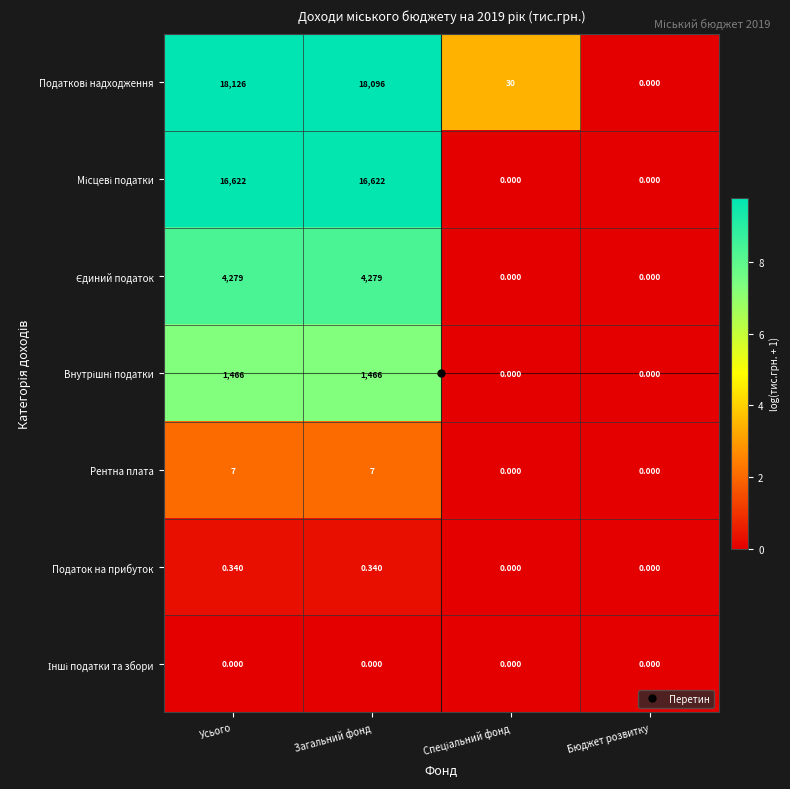

At how many categories does at least one series exceed 9?

3